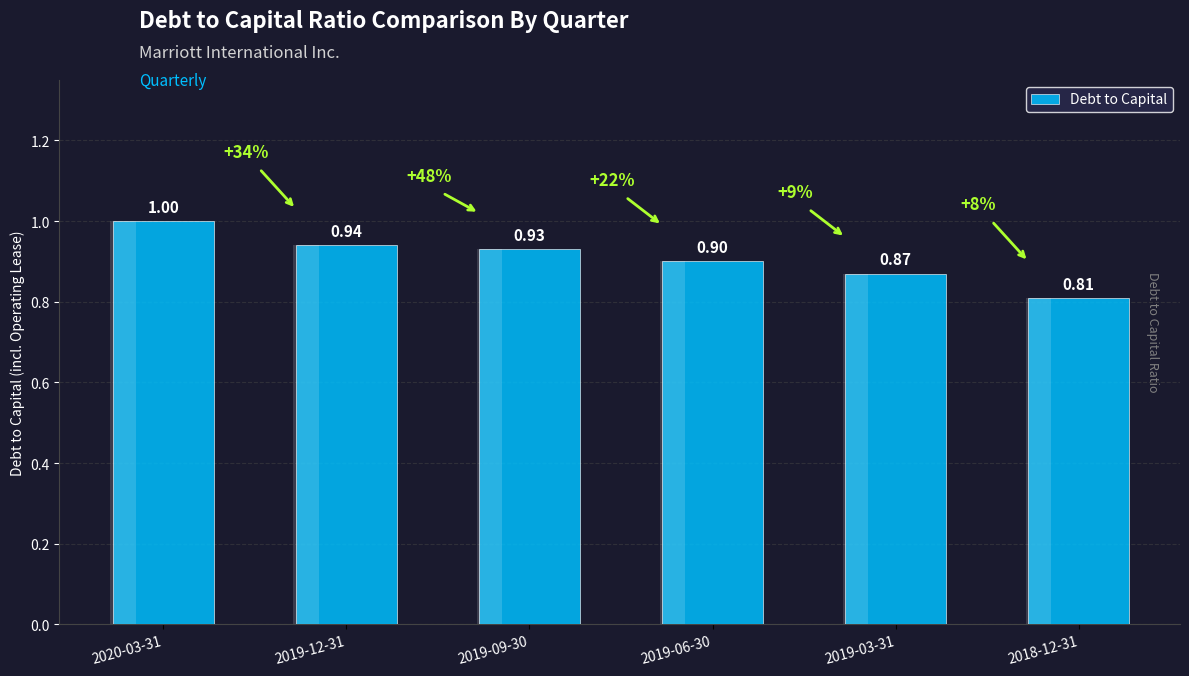

What is the greatest value displayed?

1.0